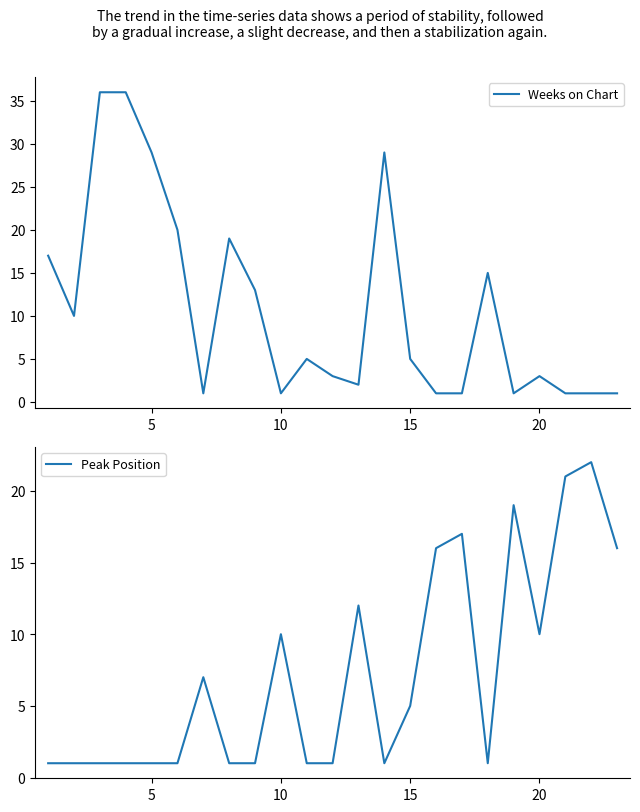

True or false: Weeks on Chart has more than 2 points higher than both neighbors.

True